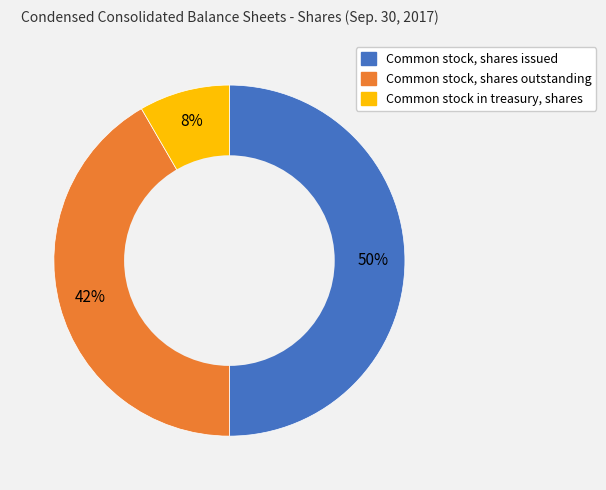

Which category has the biggest portion of the pie?

Common stock, shares issued